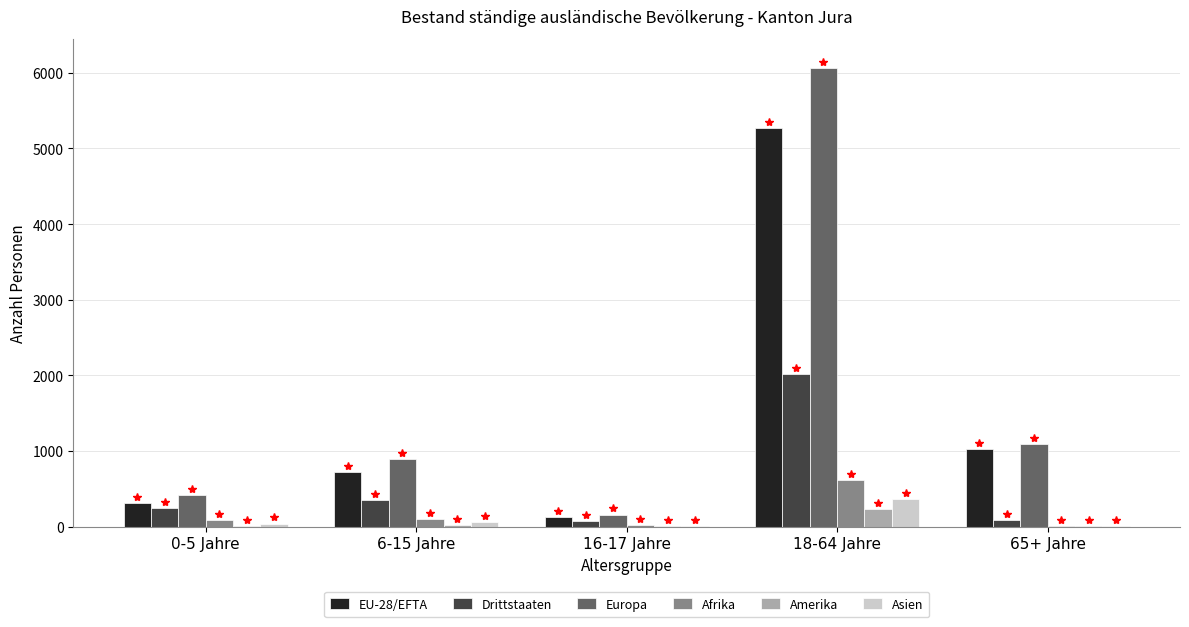

At which category is the sum across all series the highest?

18-64 Jahre